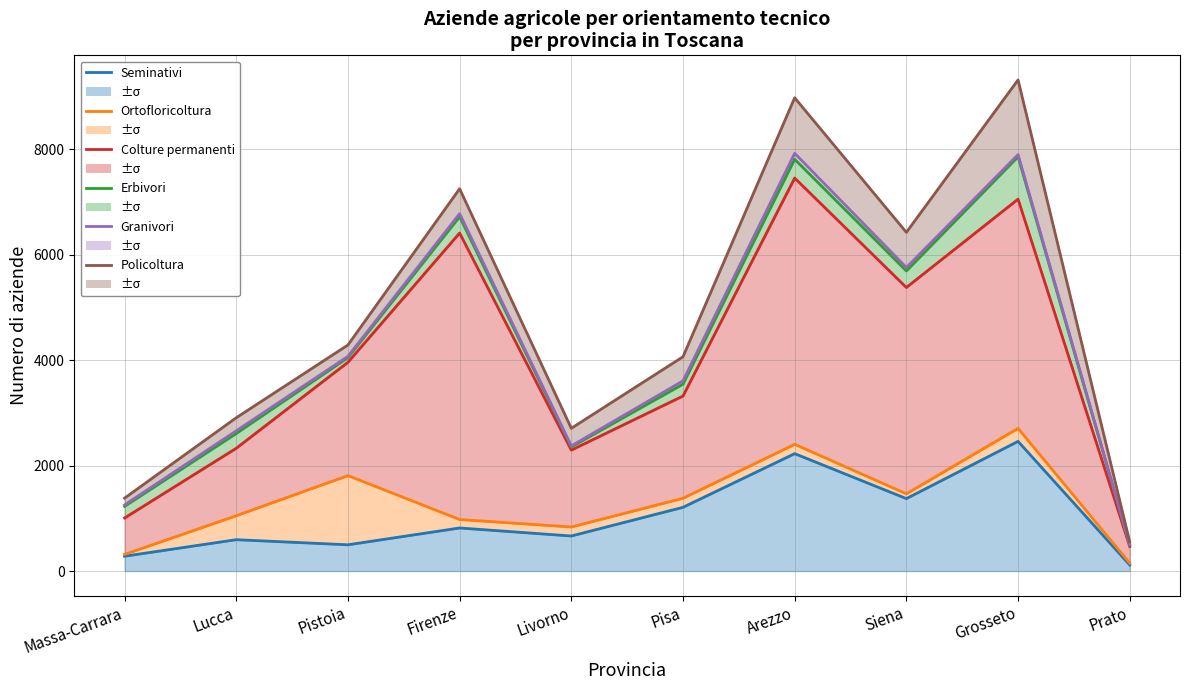

What is the spread (max minus min) of values at Lucca?

2313